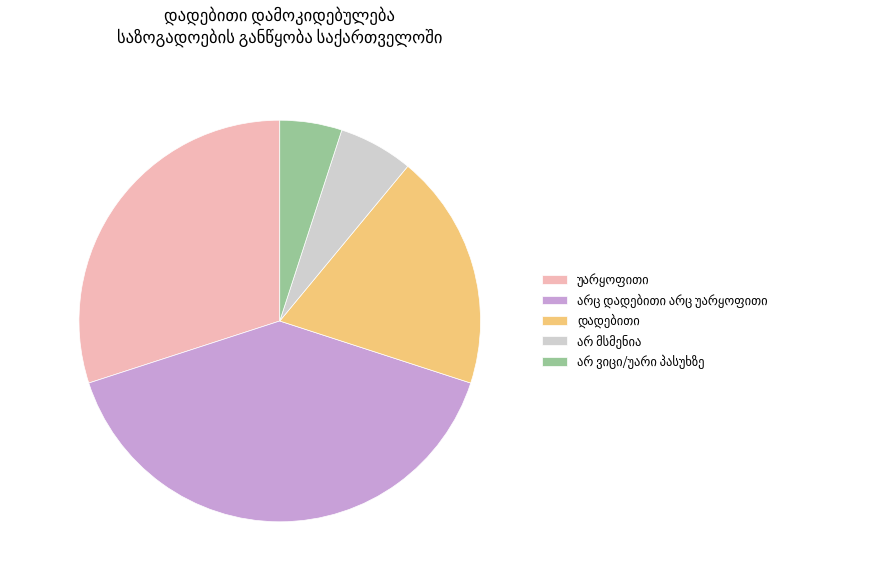

Does any single category account for the majority?

No